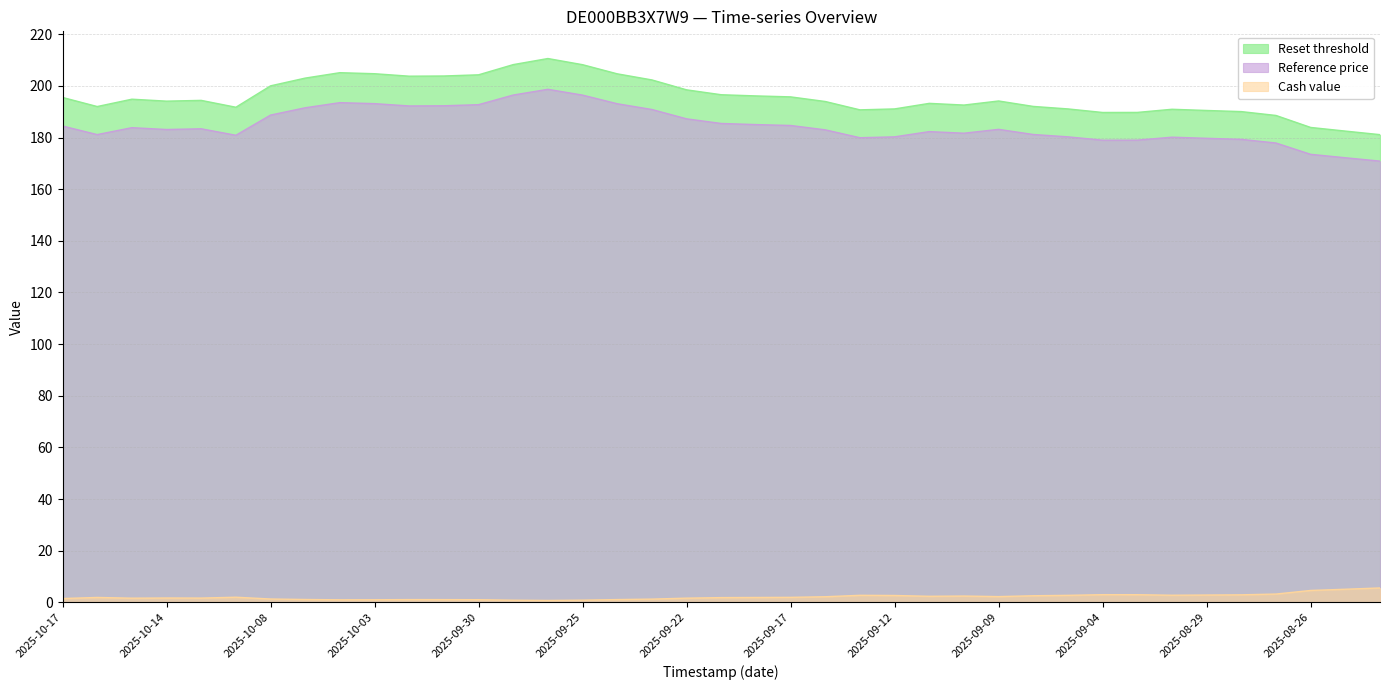

At which label does Reset threshold first exceed 194?

2025-10-17